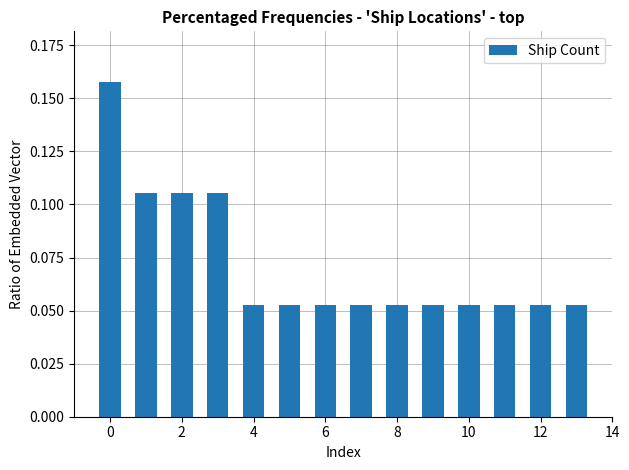

What is the sum of all values?

1.0